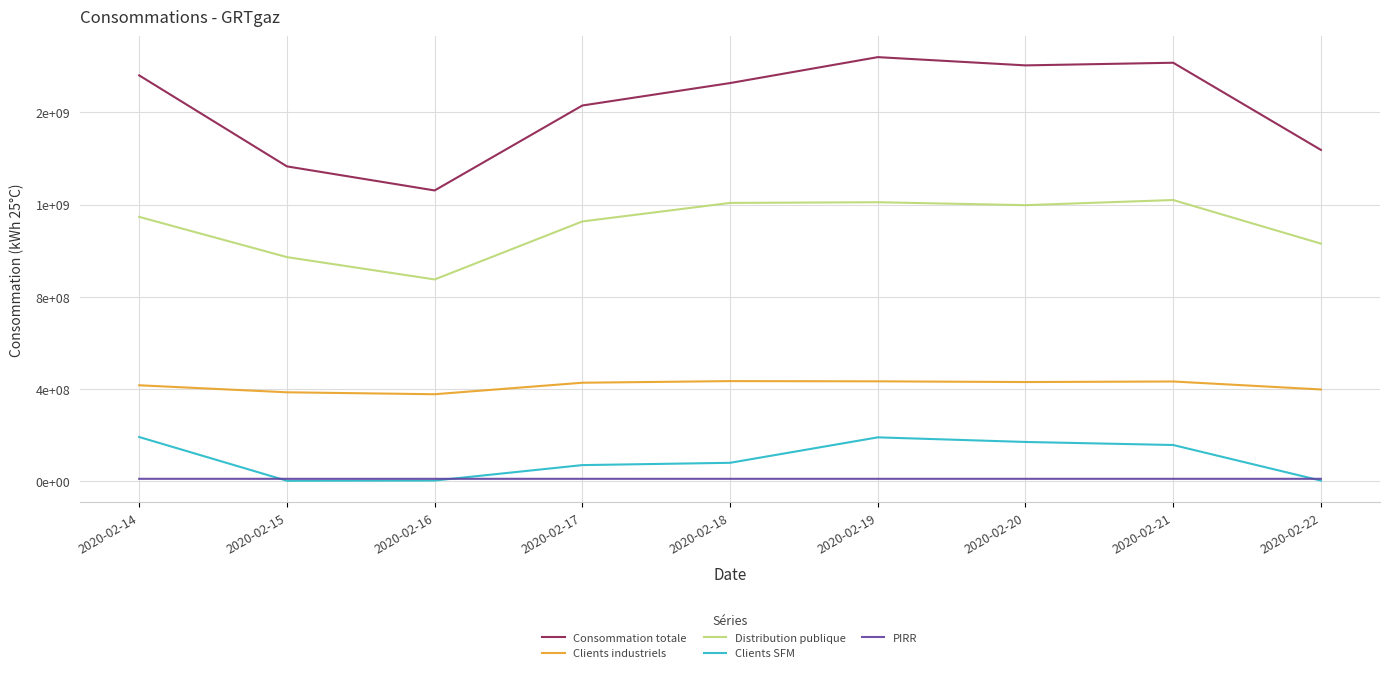

True or false: Clients SFM and PIRR intersect in this chart.

True